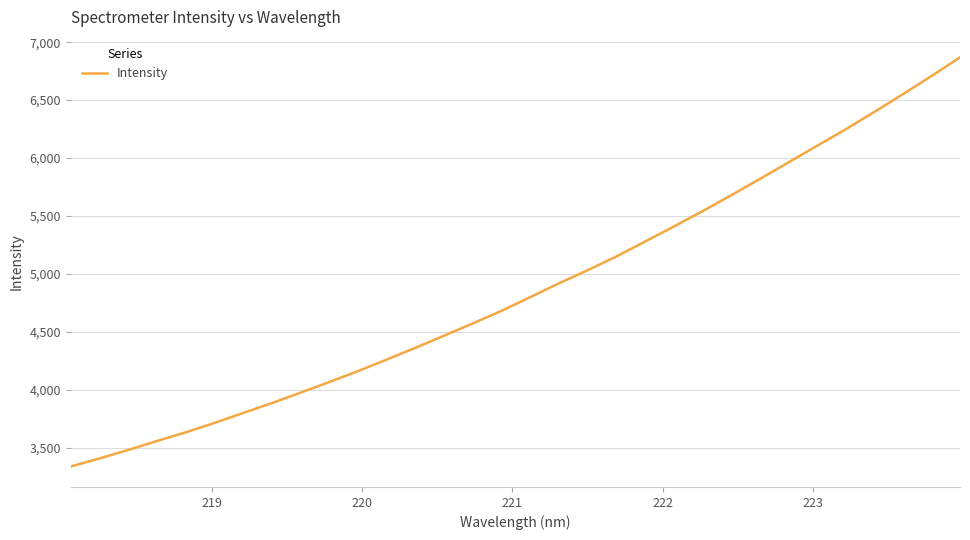

Reading right to left, what are all the values shown in this chart?

6869.5	6707.4	6550.1	6396.6	6246.3	6103.7	5960.4	5816.7	5676.6	5538.8	5406.7	5276.9	5148.2	5029.9	4916.9	4797.8	4679.8	4571.3	4465.3	4360.6	4258.8	4159.6	4065.0	3973.5	3883.3	3798.1	3712.0	3630.9	3555.9	3479.1	3405.3	3335.8